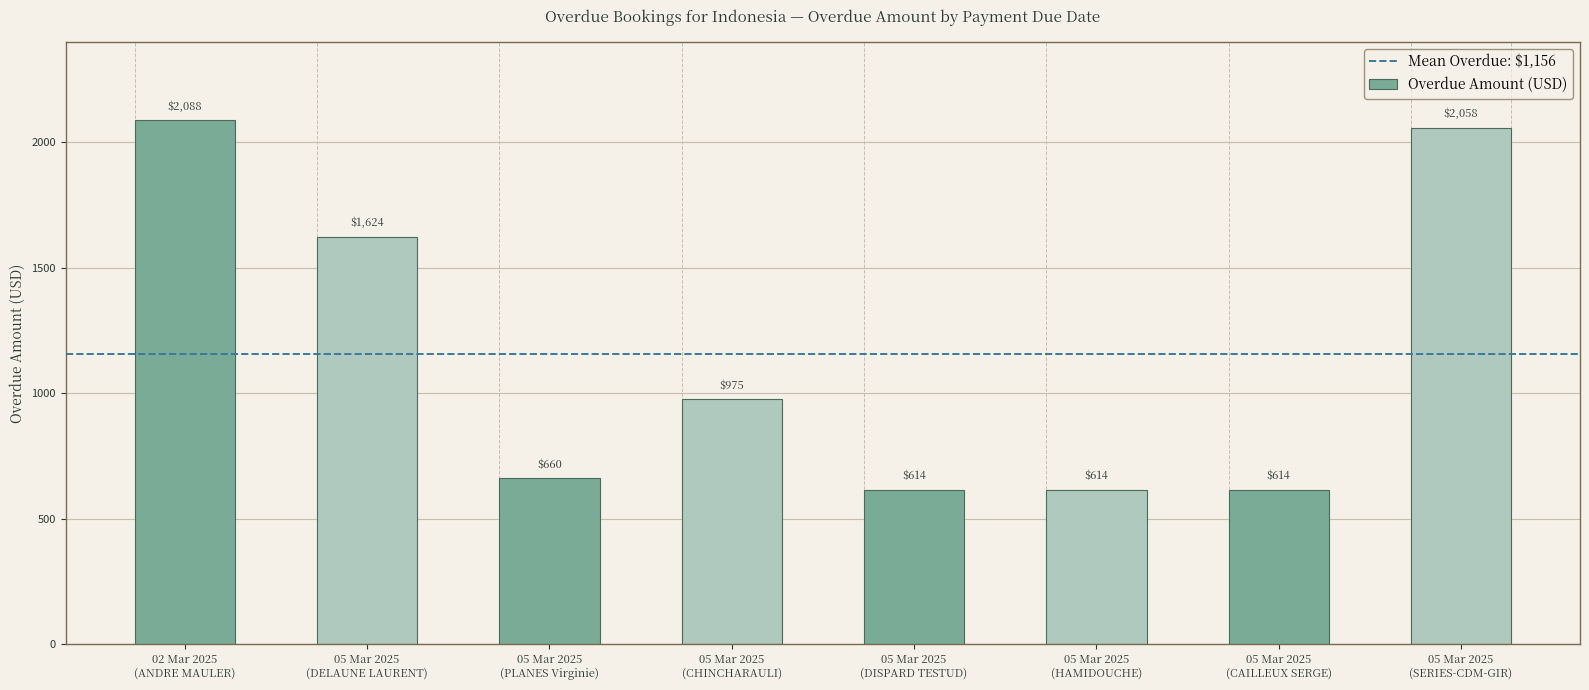

What is the change in value from 02 Mar 2025
(ANDRE MAULER) to 05 Mar 2025
(HAMIDOUCHE)?

-1474.4